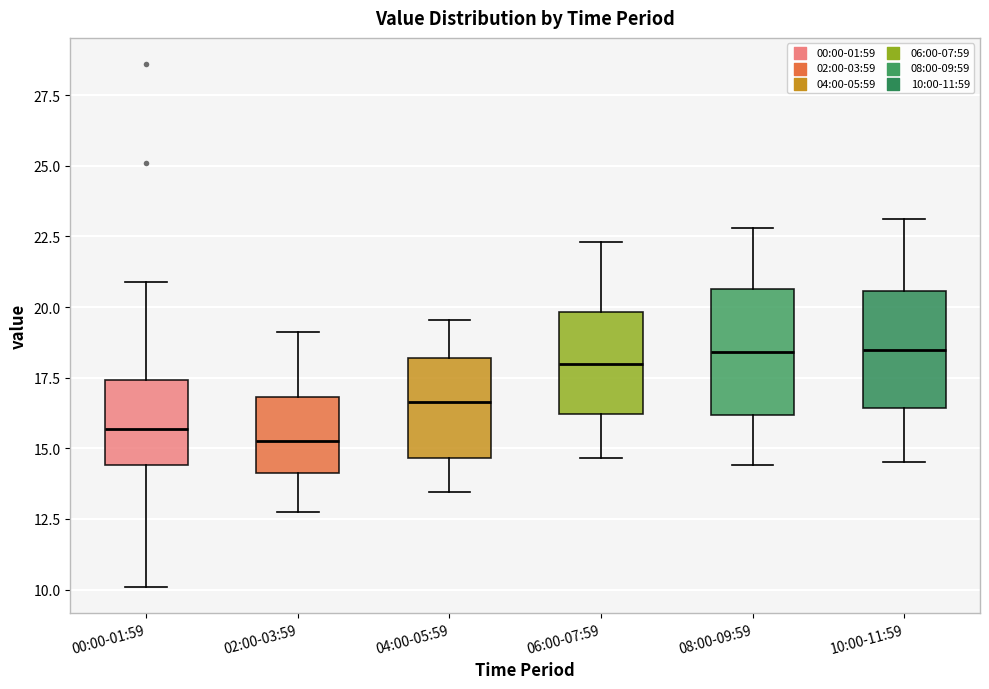

Where is the lower edge of the box for 00:00-01:59 on the y-axis? The values are not printed on the chart, so give them approximately, as read against the axis.

14.5